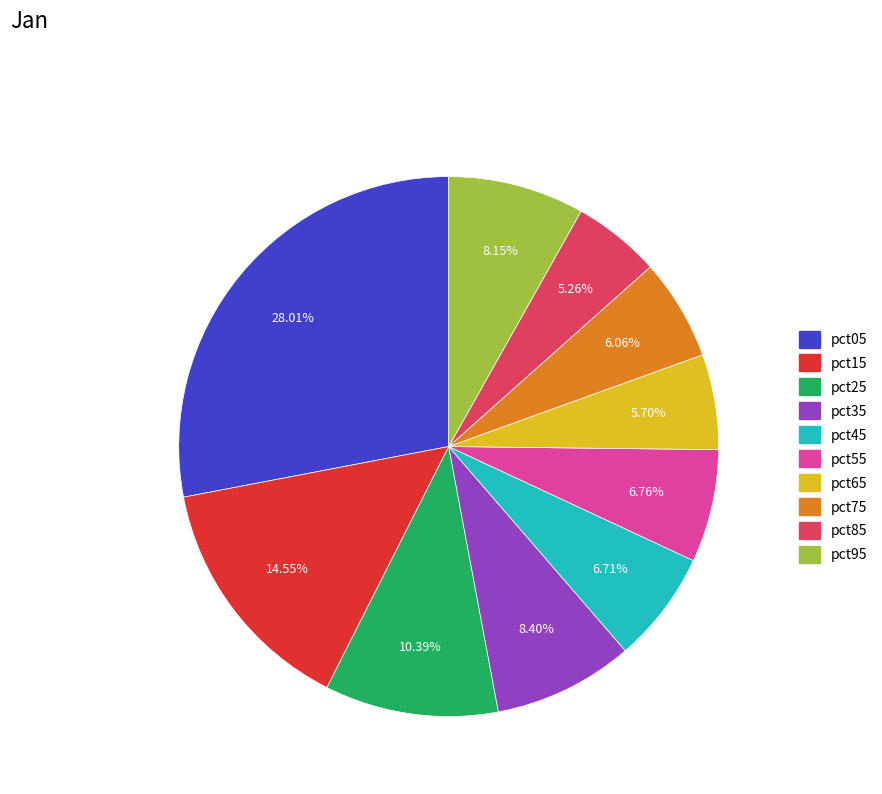

To the nearest percent, what is the average slice percentage?

10%